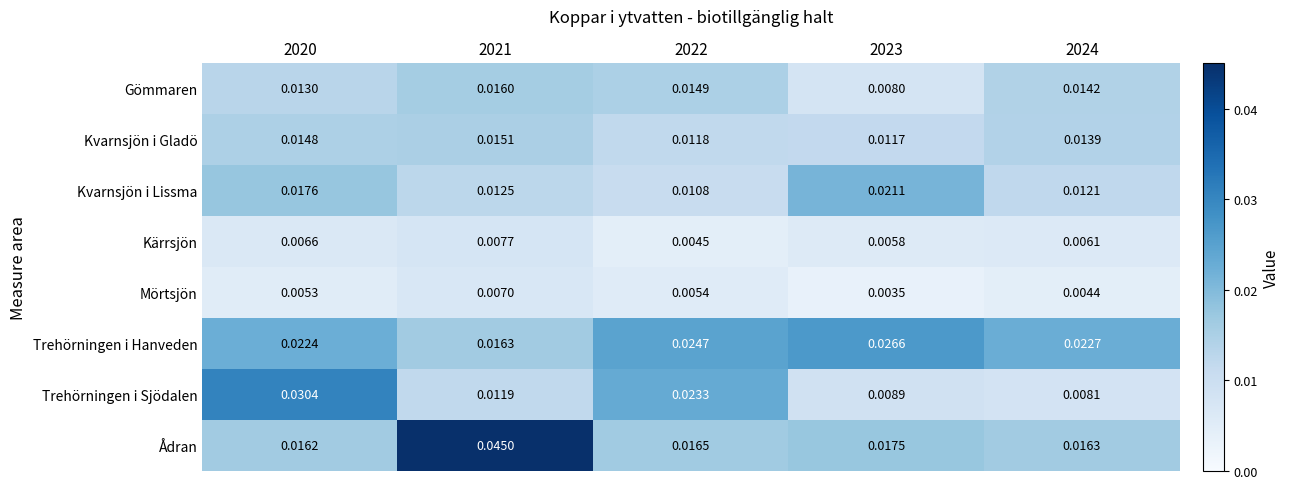

Rank the series at 2023 from lowest to highest value.

Mörtsjön, Kärrsjön, Gömmaren, Trehörningen i Sjödalen, Kvarnsjön i Gladö, Ådran, Kvarnsjön i Lissma, Trehörningen i Hanveden